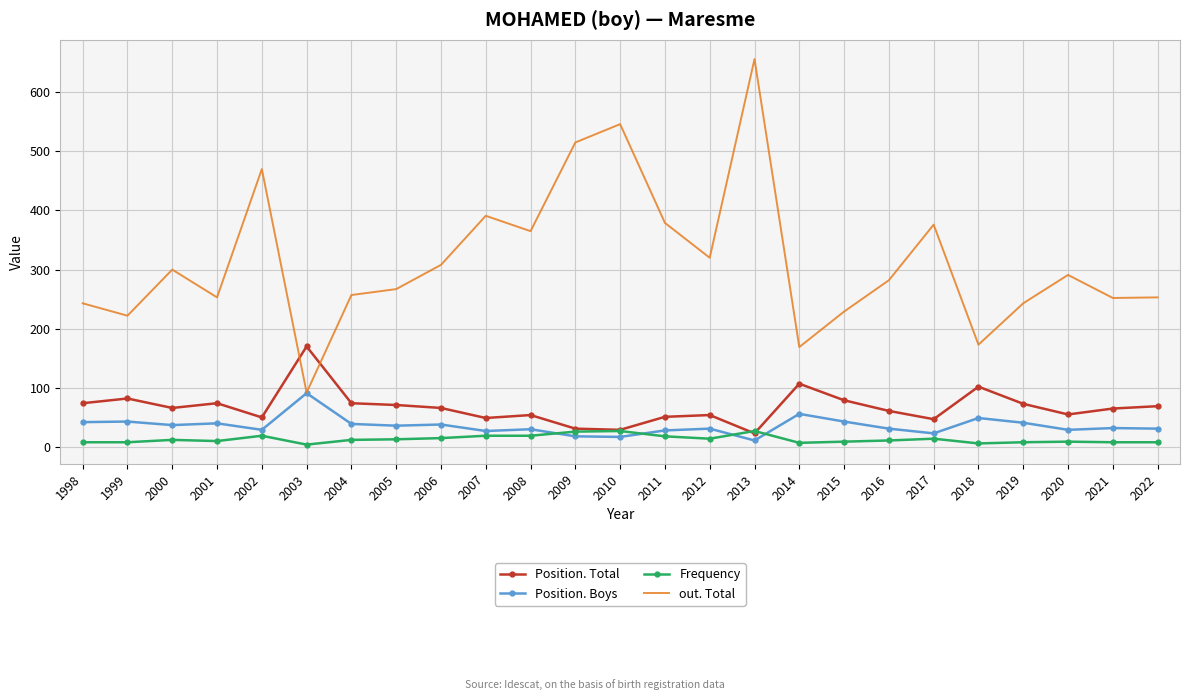

True or false: Position. Boys and Frequency cross at least once.

True